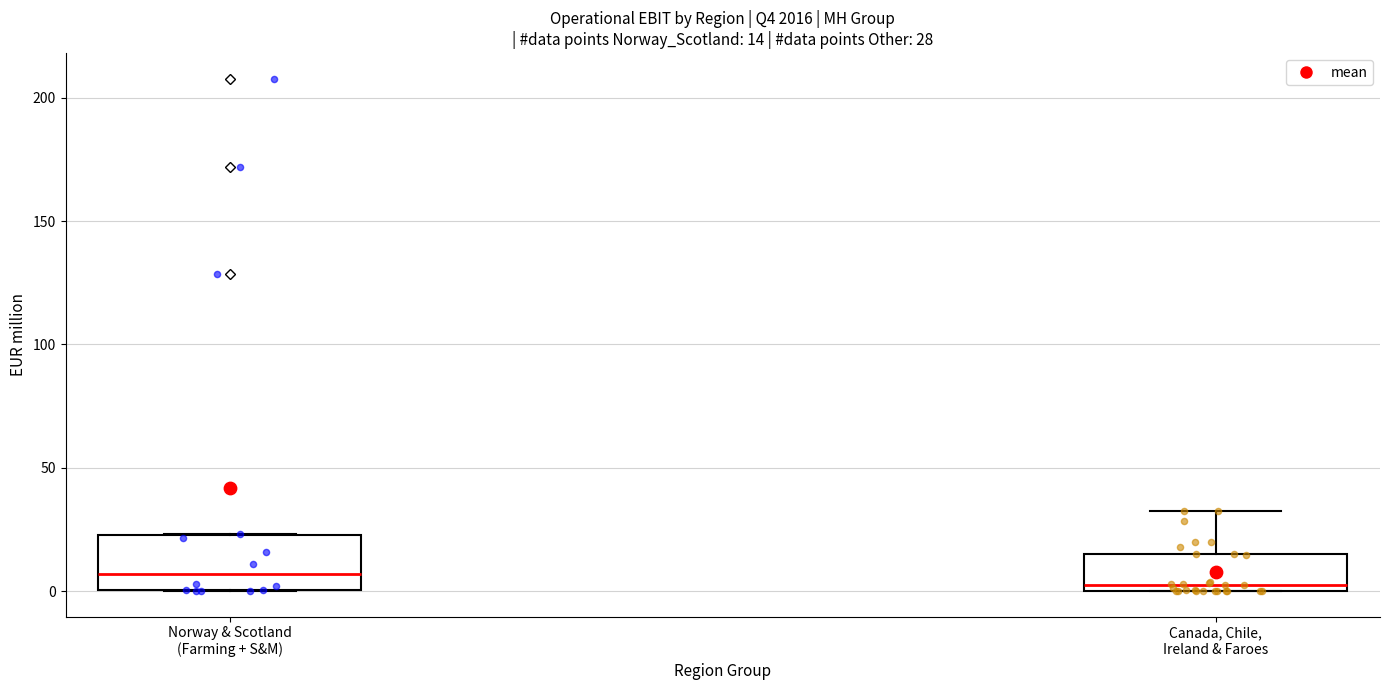

Comparing the boxes themselves (not the whiskers), which one is the tallest?

Norway & Scotland (Farming + S&M)